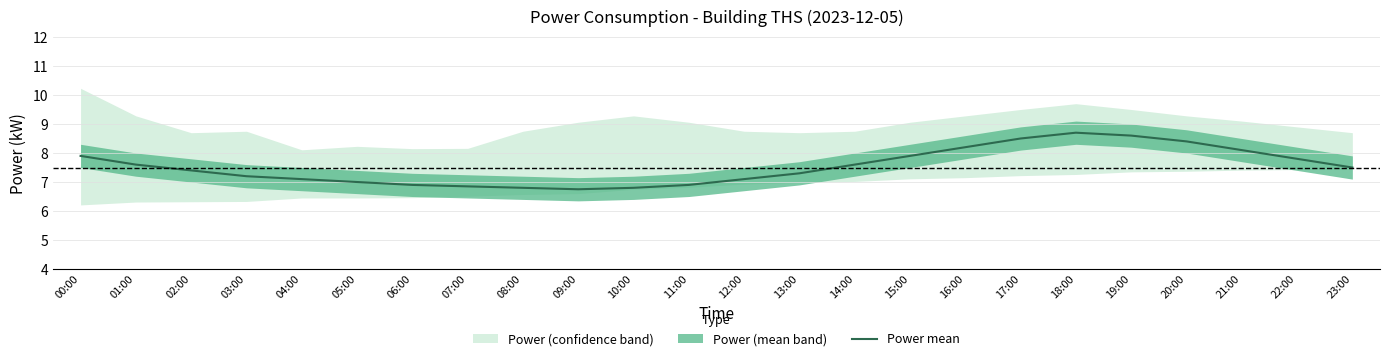

How many values are below 7?

6